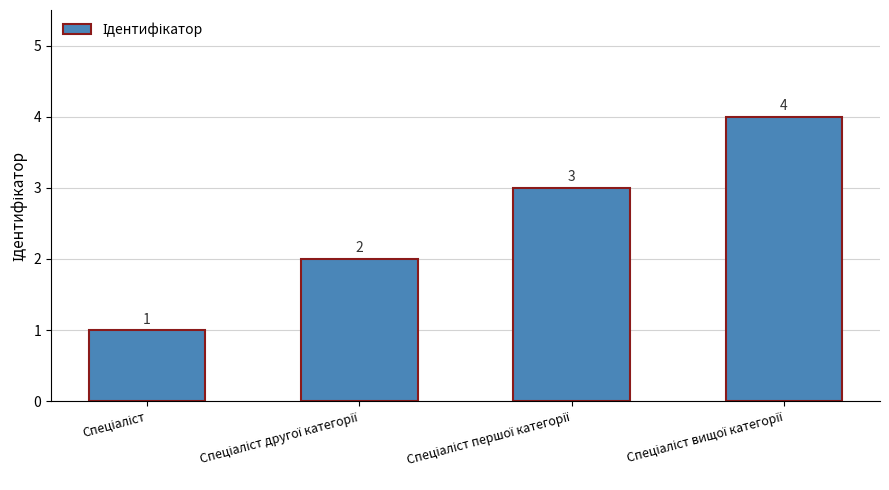

What is the greatest value displayed?

4